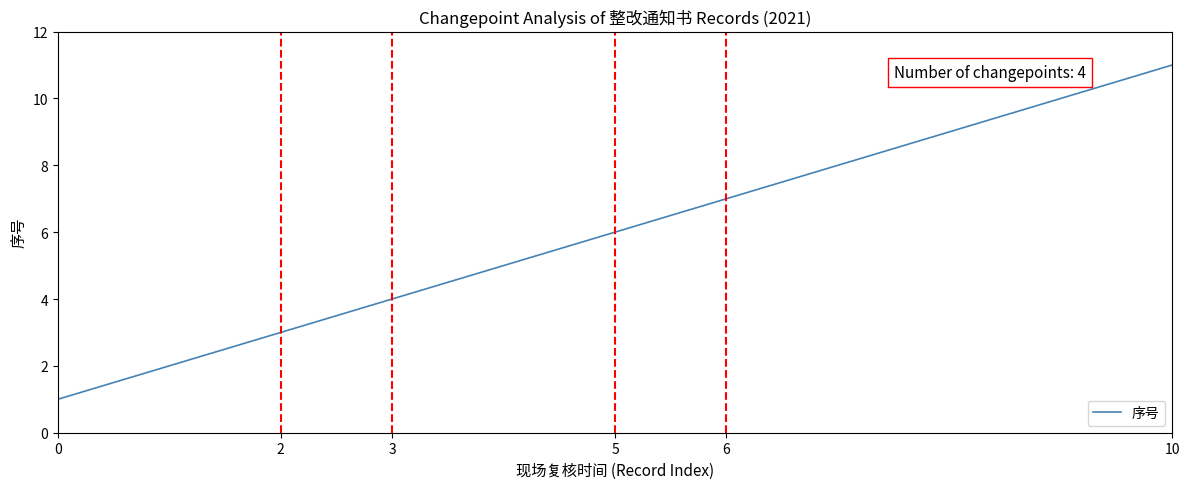

What is the difference between the maximum and minimum values?

10